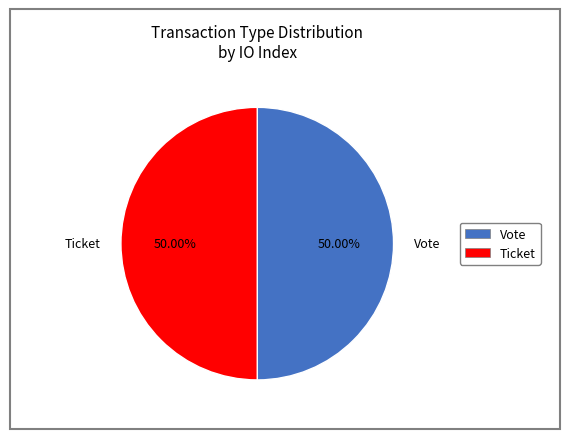

Is the sum of Vote and Ticket greater than half?

Yes